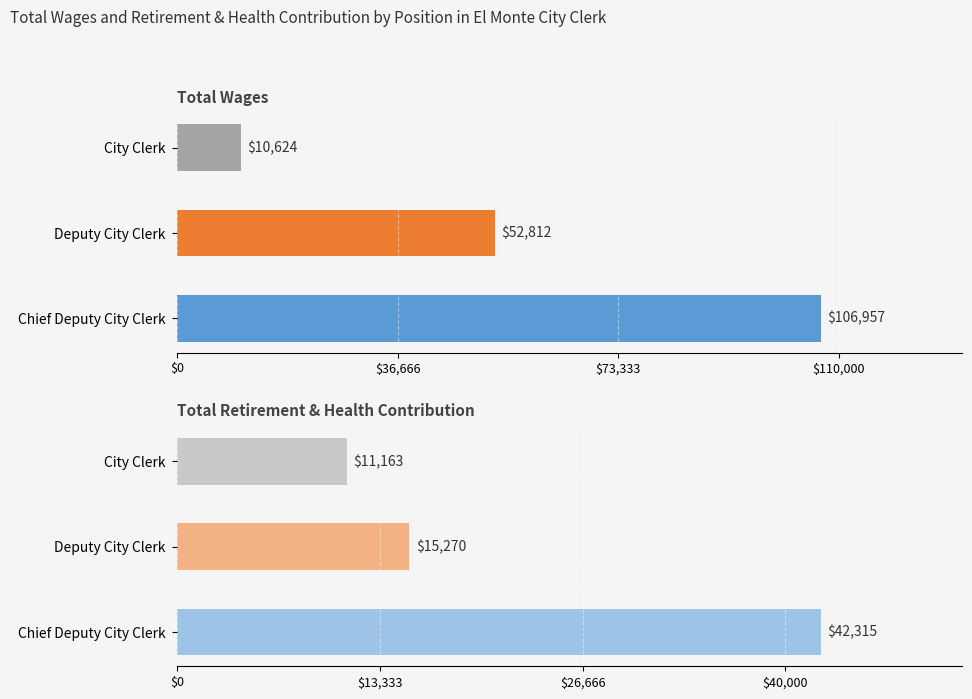

Which series has the largest total across all categories?

Total Wages